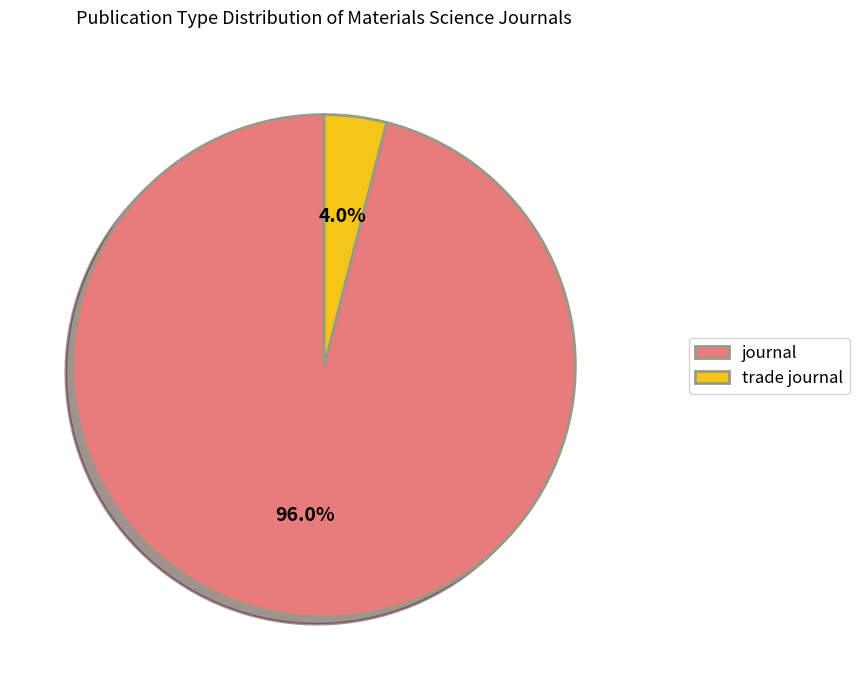

How many slices are in this pie chart?

2